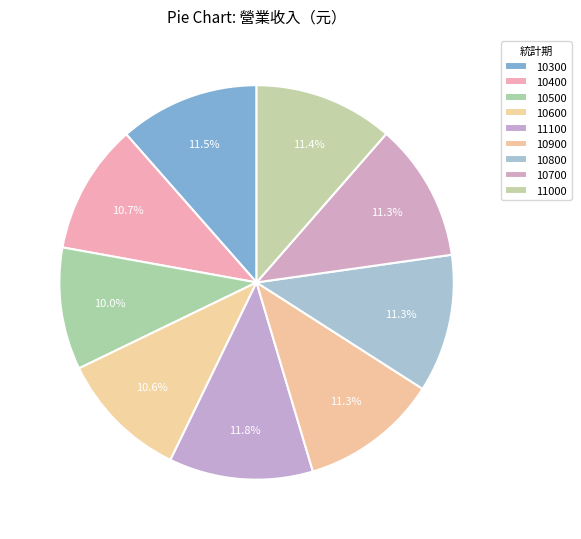

Between 11100 and 10500, which is larger?

11100